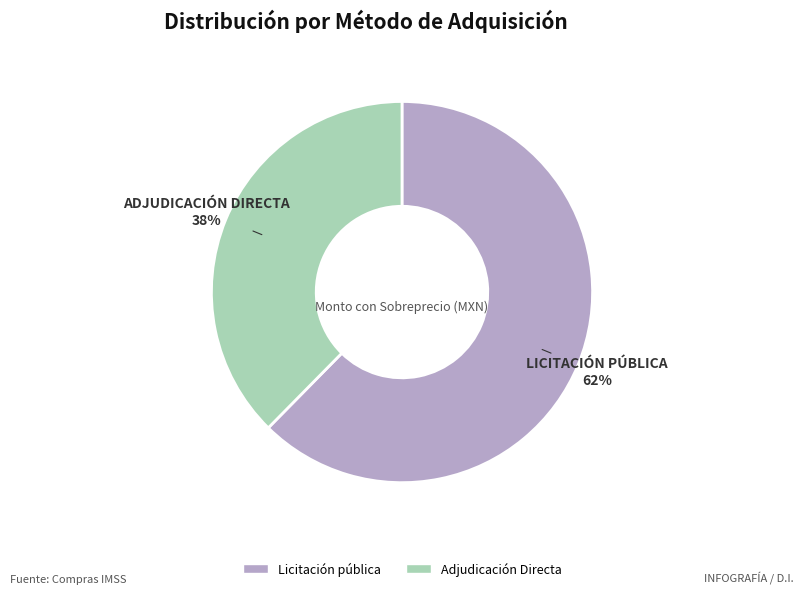

Combined, do Licitación pública and Adjudicación Directa account for over 50%?

Yes